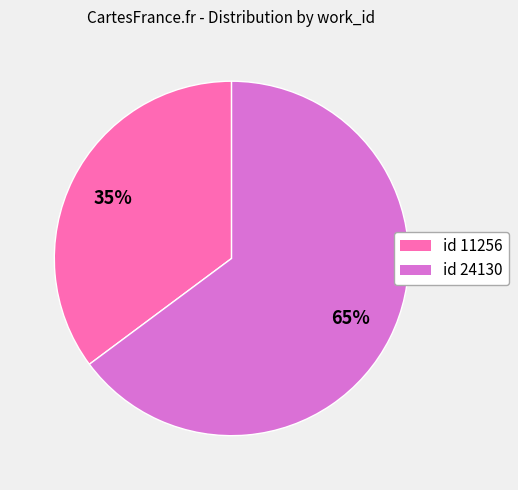

Combined, do id 11256 and id 24130 account for over 50%?

Yes